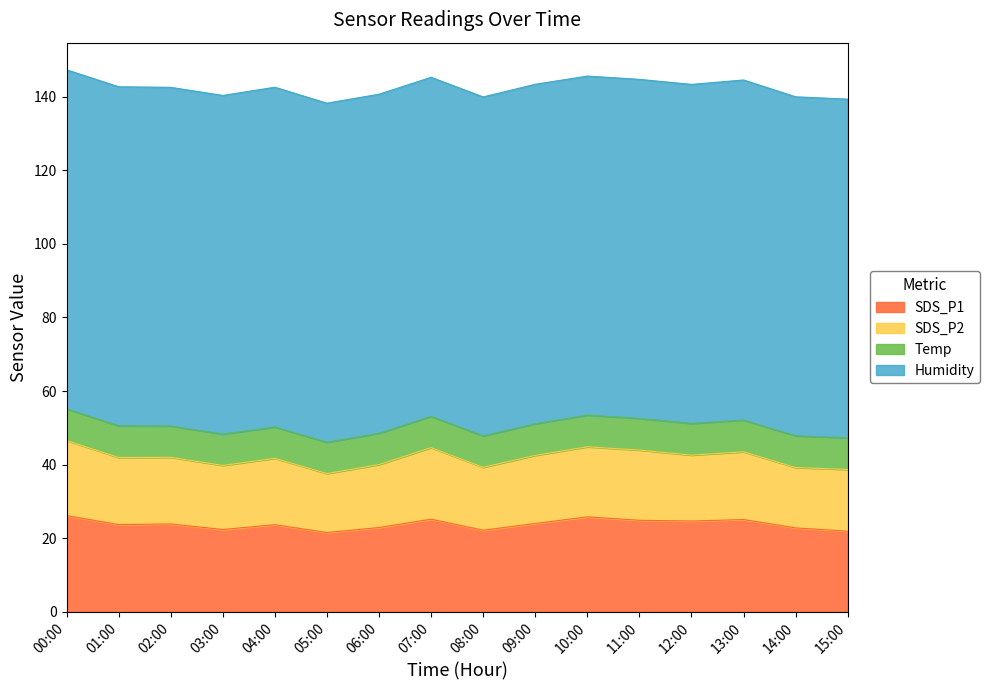

Reading left to right, transcribe all the data shown in this chart.

SDS_P1: 00:00=26.2	01:00=23.7	02:00=23.9	03:00=22.4	04:00=23.7	05:00=21.6	06:00=22.9	07:00=25.2	08:00=22.2	09:00=24.0	10:00=25.8	11:00=24.9	12:00=24.7	13:00=25.1	14:00=22.8	15:00=21.9
SDS_P2: 00:00=20.4	01:00=18.2	02:00=18.1	03:00=17.4	04:00=18.0	05:00=16.0	06:00=17.1	07:00=19.4	08:00=17.1	09:00=18.5	10:00=19.0	11:00=19.1	12:00=17.9	13:00=18.4	14:00=16.4	15:00=16.8
Temp: 00:00=8.6	01:00=8.6	02:00=8.5	03:00=8.5	04:00=8.5	05:00=8.5	06:00=8.5	07:00=8.5	08:00=8.5	09:00=8.6	10:00=8.6	11:00=8.6	12:00=8.6	13:00=8.6	14:00=8.6	15:00=8.6
Humidity: 00:00=92.1	01:00=92.1	02:00=92.0	03:00=92.0	04:00=92.3	05:00=92.1	06:00=92.1	07:00=92.1	08:00=92.1	09:00=92.2	10:00=92.1	11:00=92.1	12:00=92.1	13:00=92.4	14:00=92.1	15:00=92.0